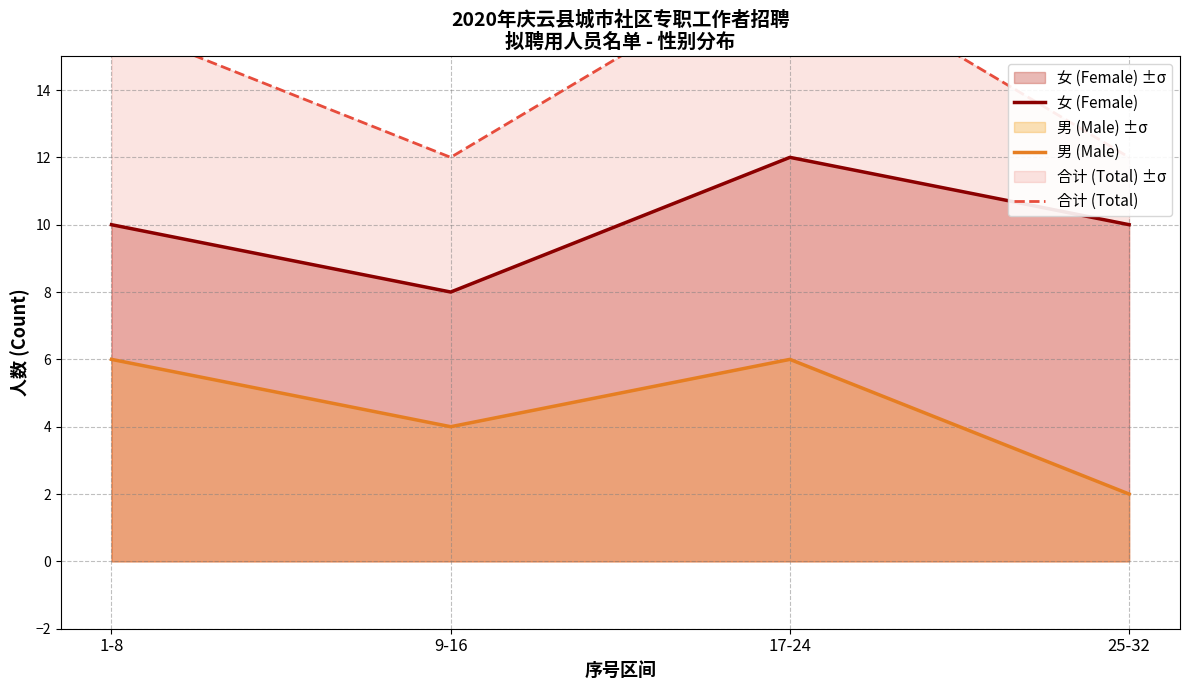

List the series in order of their overall mean, lowest first.

男 (Male), 女 (Female), 合计 (Total)